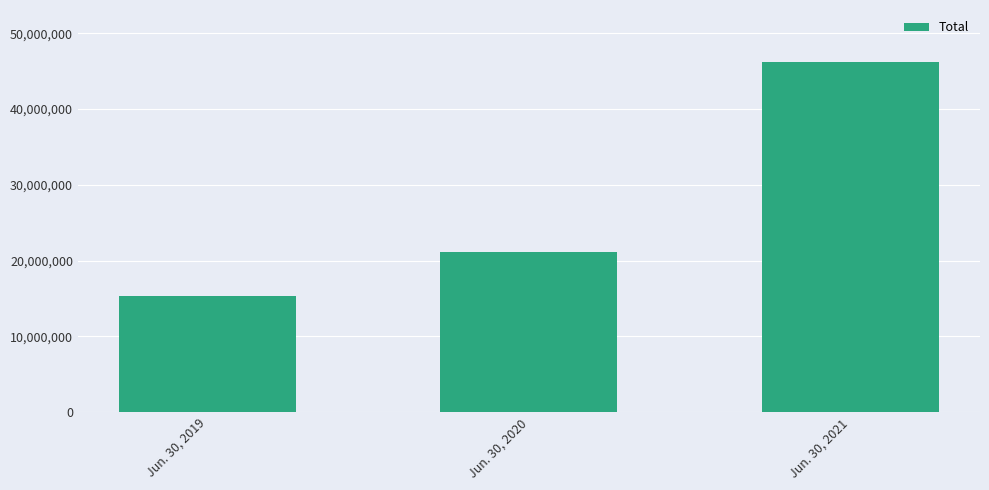

Which category has the lowest value across all series?

Jun. 30, 2019